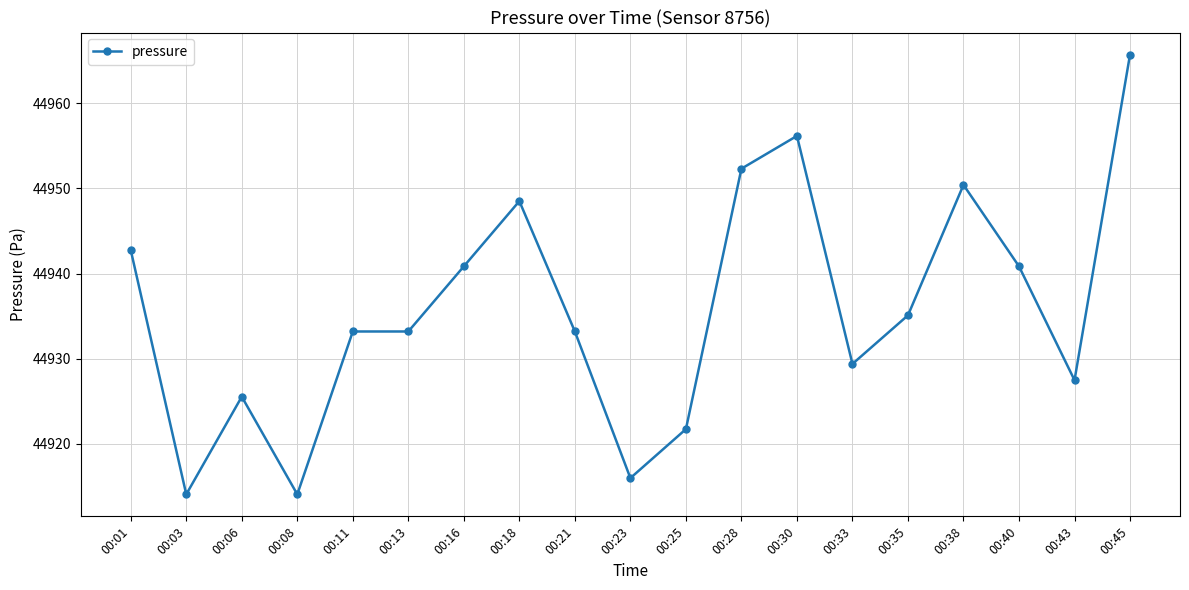

What is the smallest value displayed?

44914.1